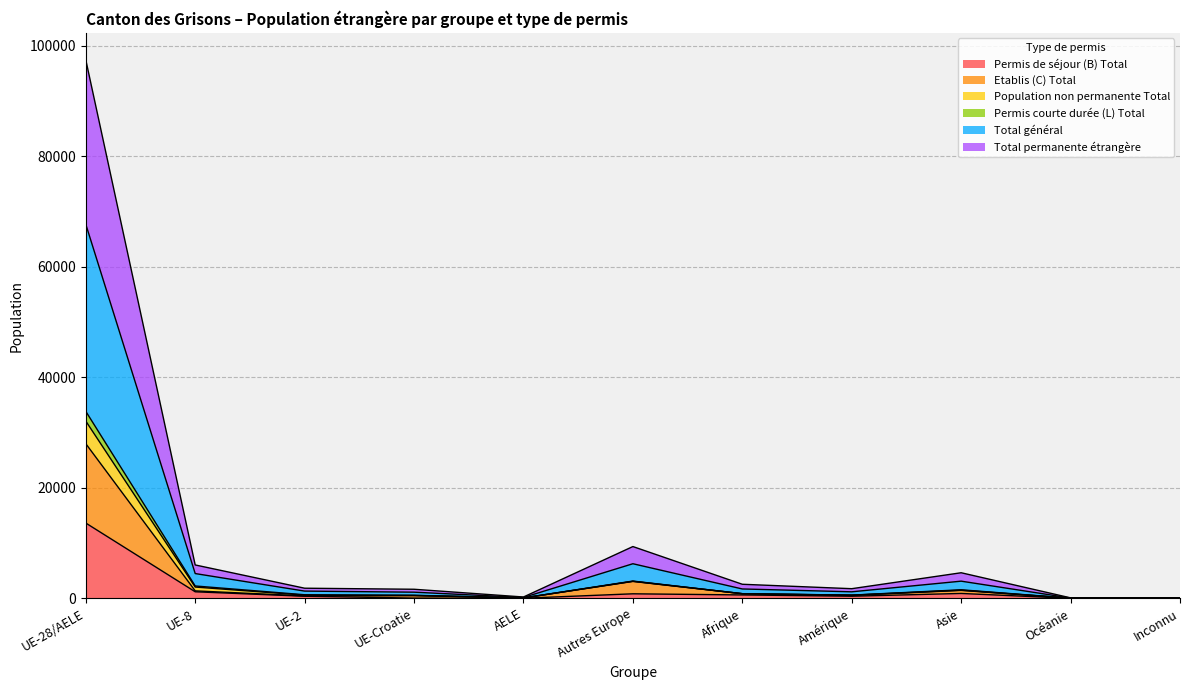

Does the chart have visible grid lines?

Yes